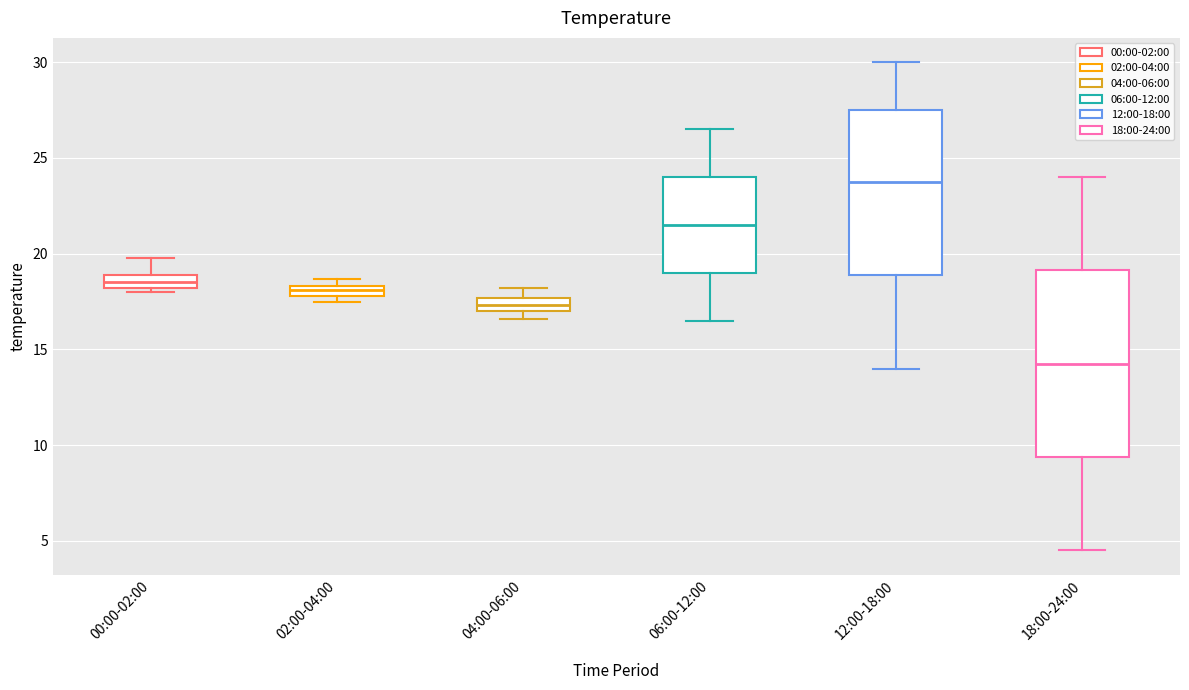

Comparing the boxes themselves (not the whiskers), which one is the tallest?

18:00-24:00